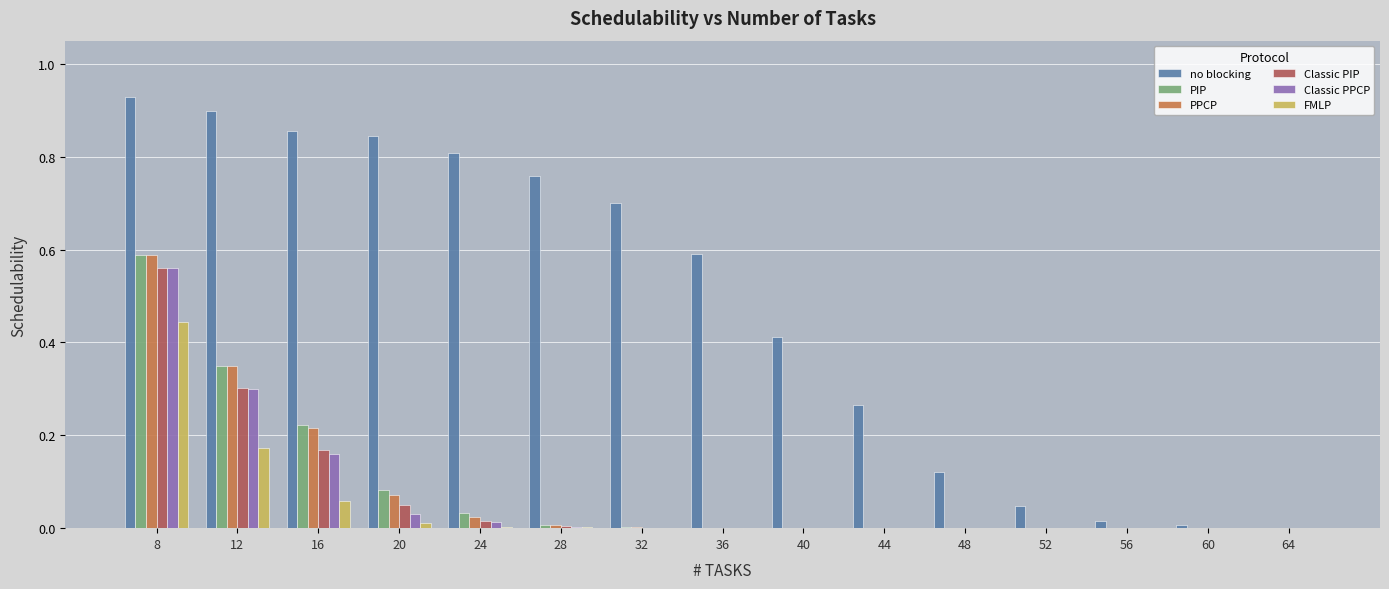

What is the sum of all PIP values?

1.3